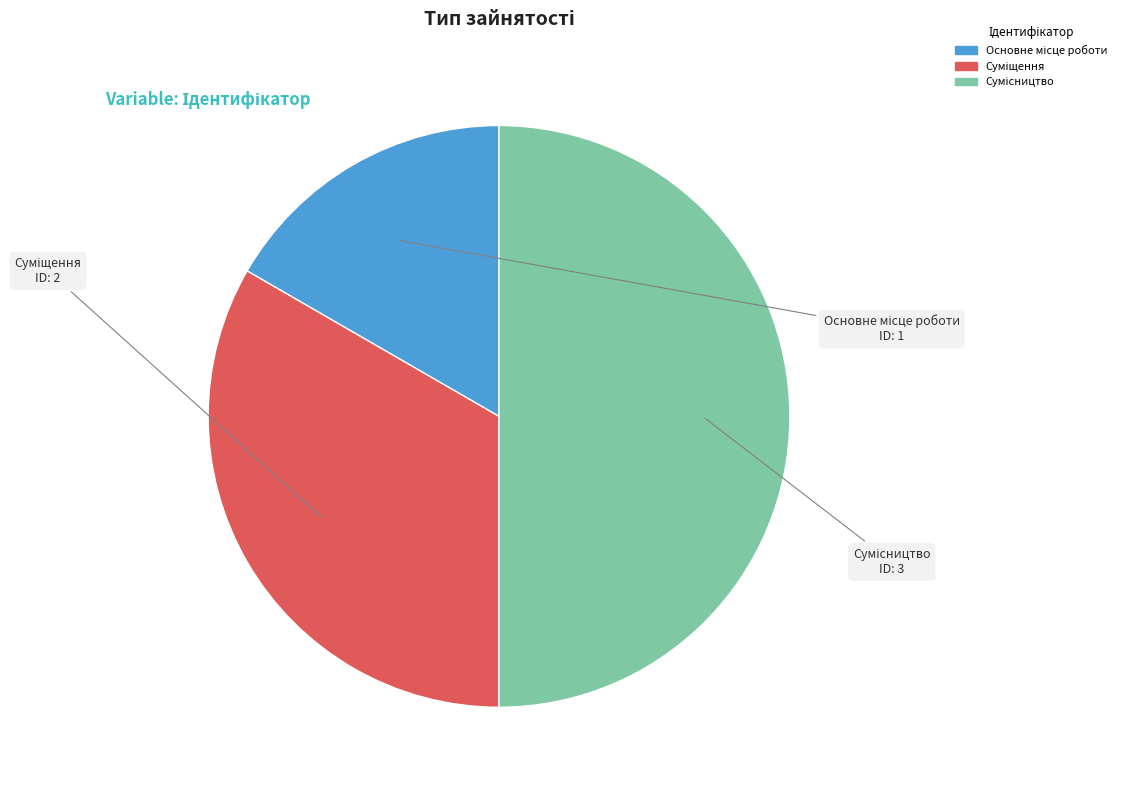

To the nearest percent, what portion does Суміщення represent?

33%